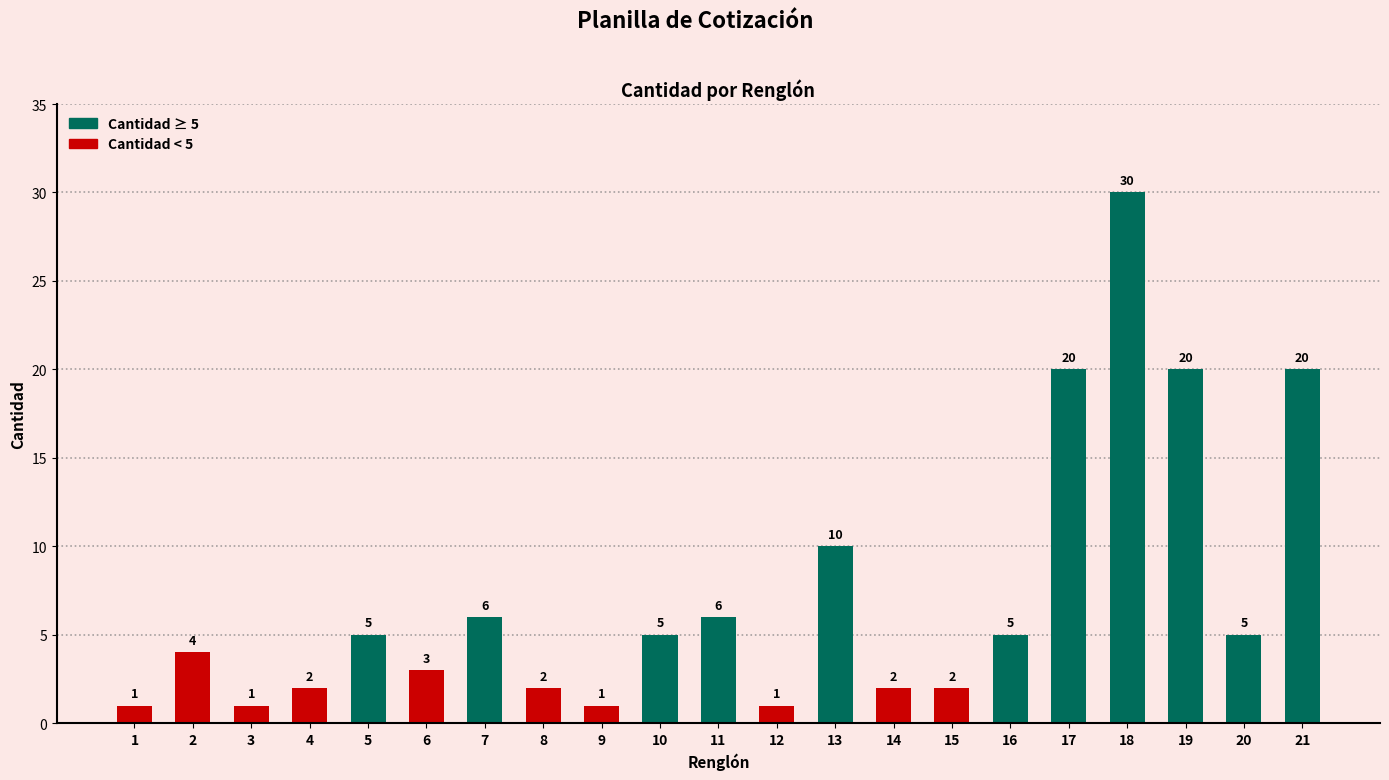

Approximately how many times larger is the value at 8 compared to 7?

0.3